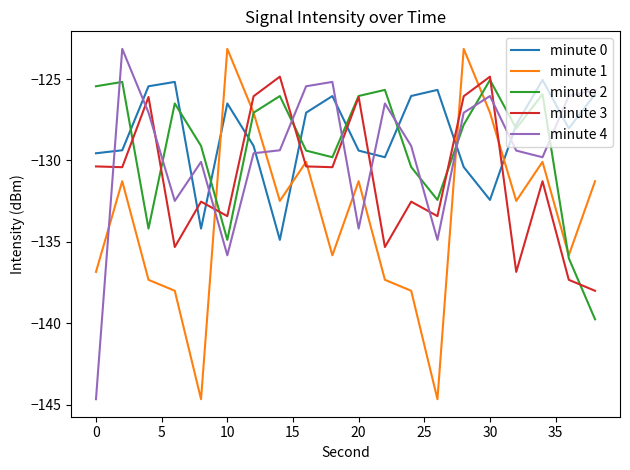

What is the minimum value for minute 1?

-144.7